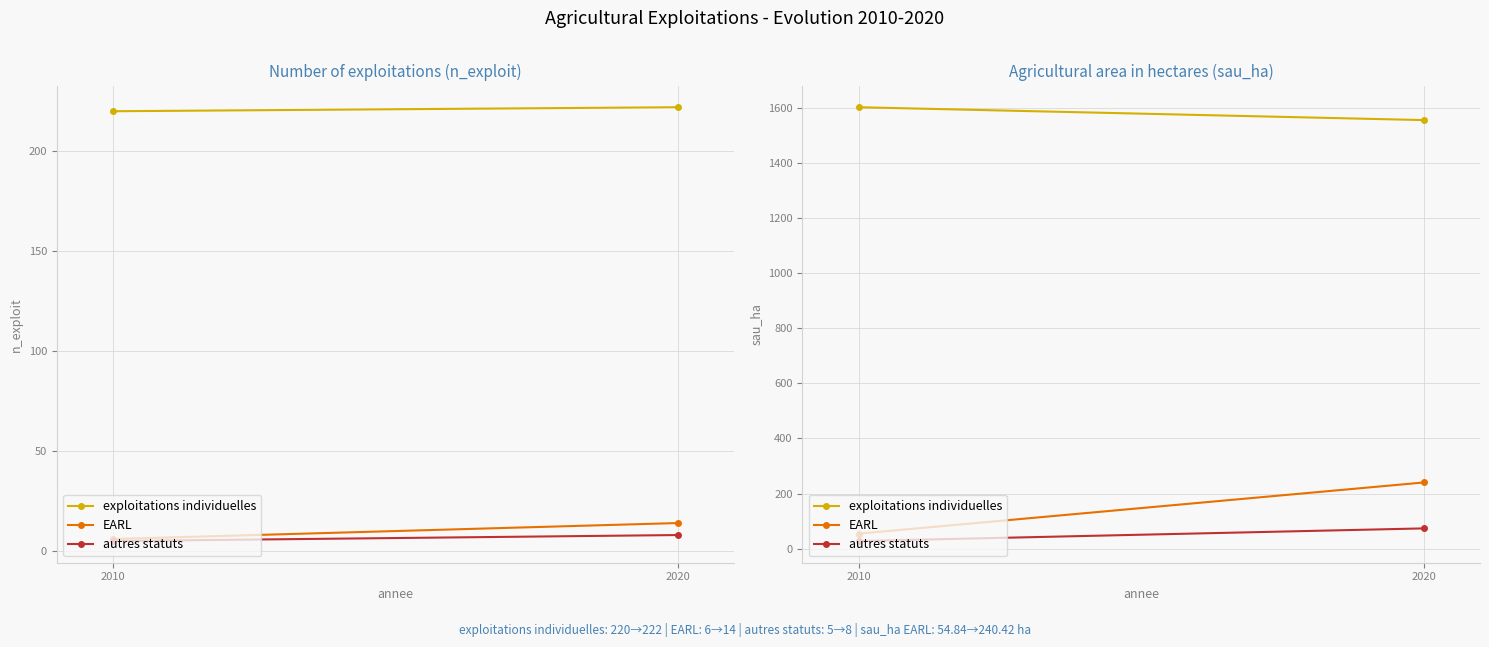

What is the approximate value of EARL at 2020?

240.4